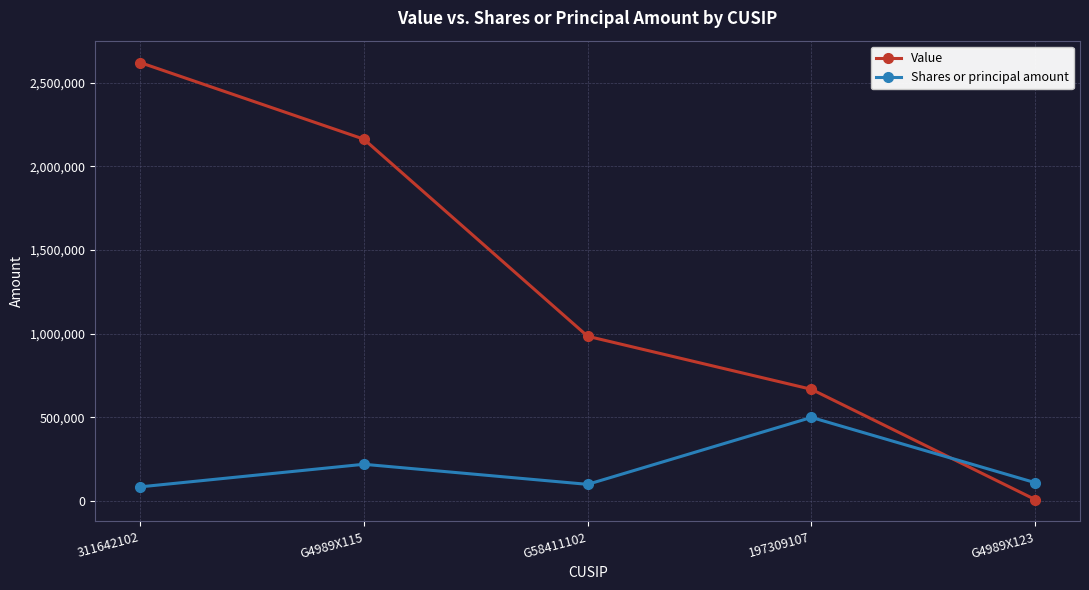

True or false: Value has a value of 2621000 at 311642102.

True